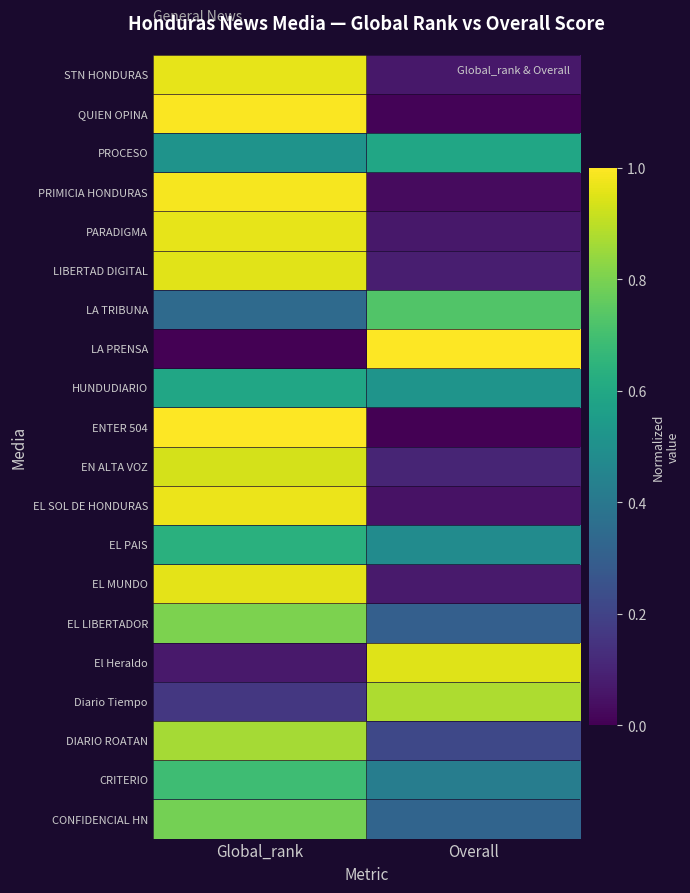

How many categories are shown in the chart?

2